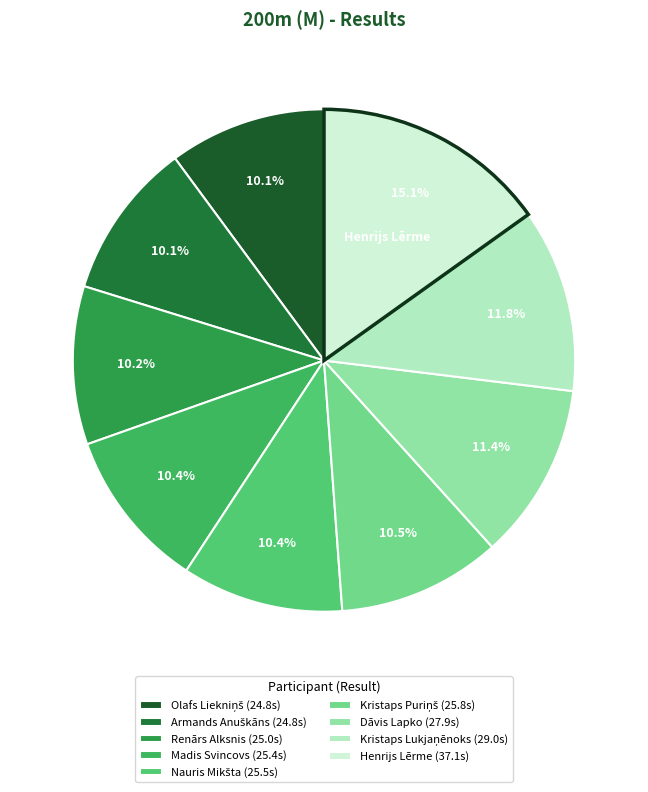

How many slices are in this pie chart?

9